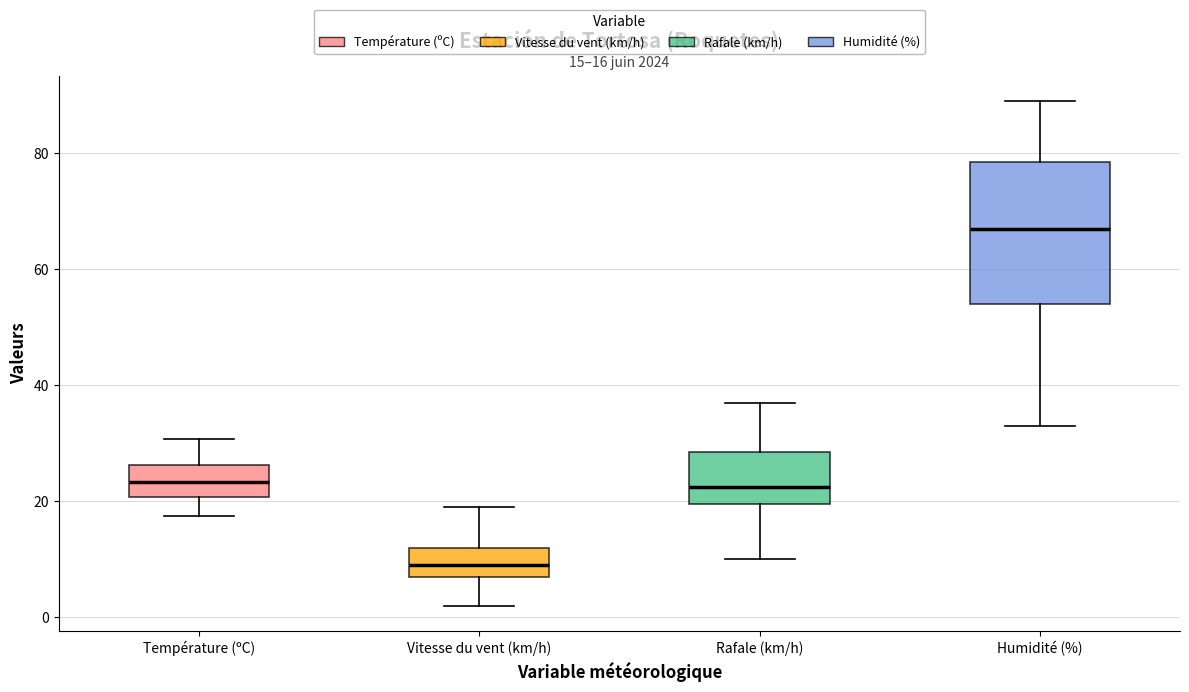

Comparing the boxes themselves (not the whiskers), which one is the tallest?

Humidité (%)